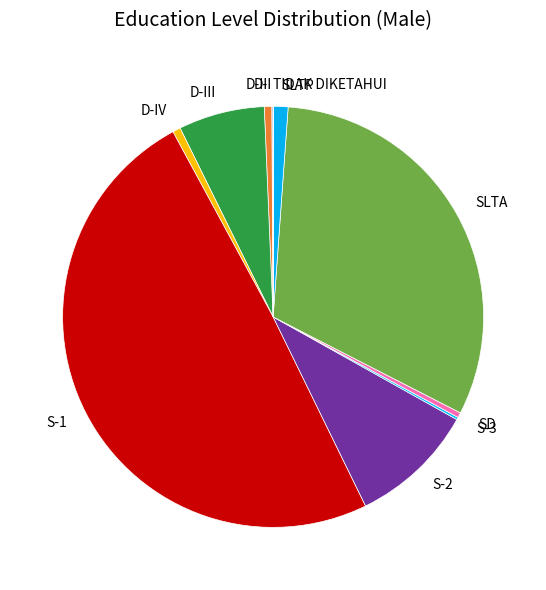

Between S-1 and S-2, which is larger?

S-1